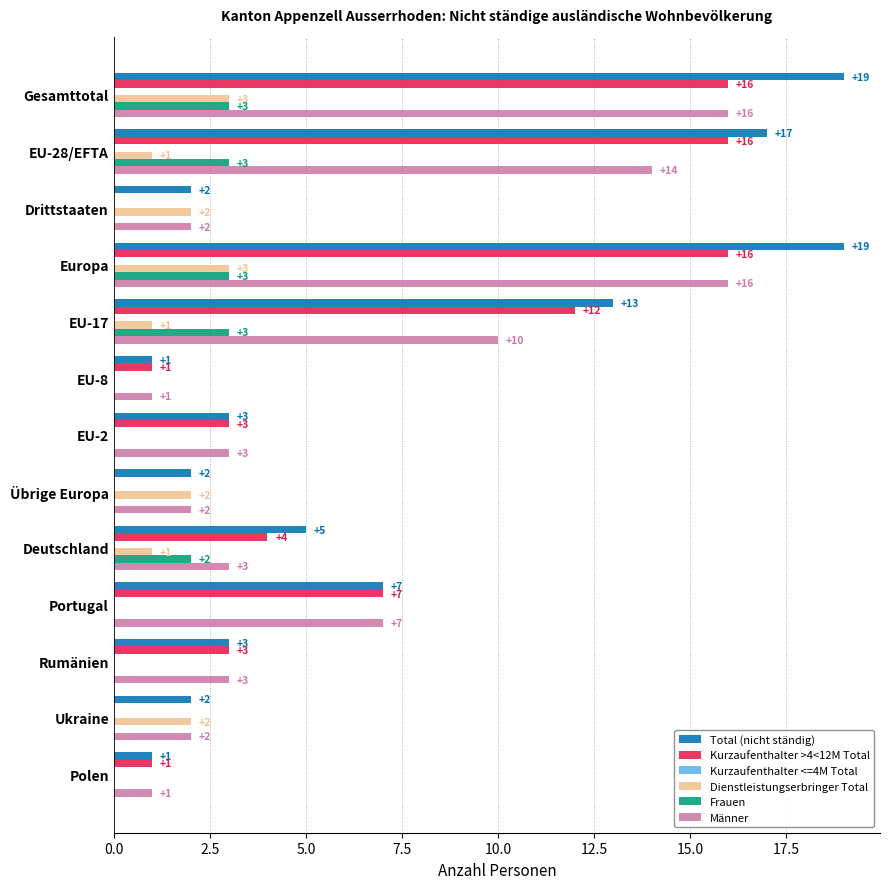

Count the number of data series in this chart.

5